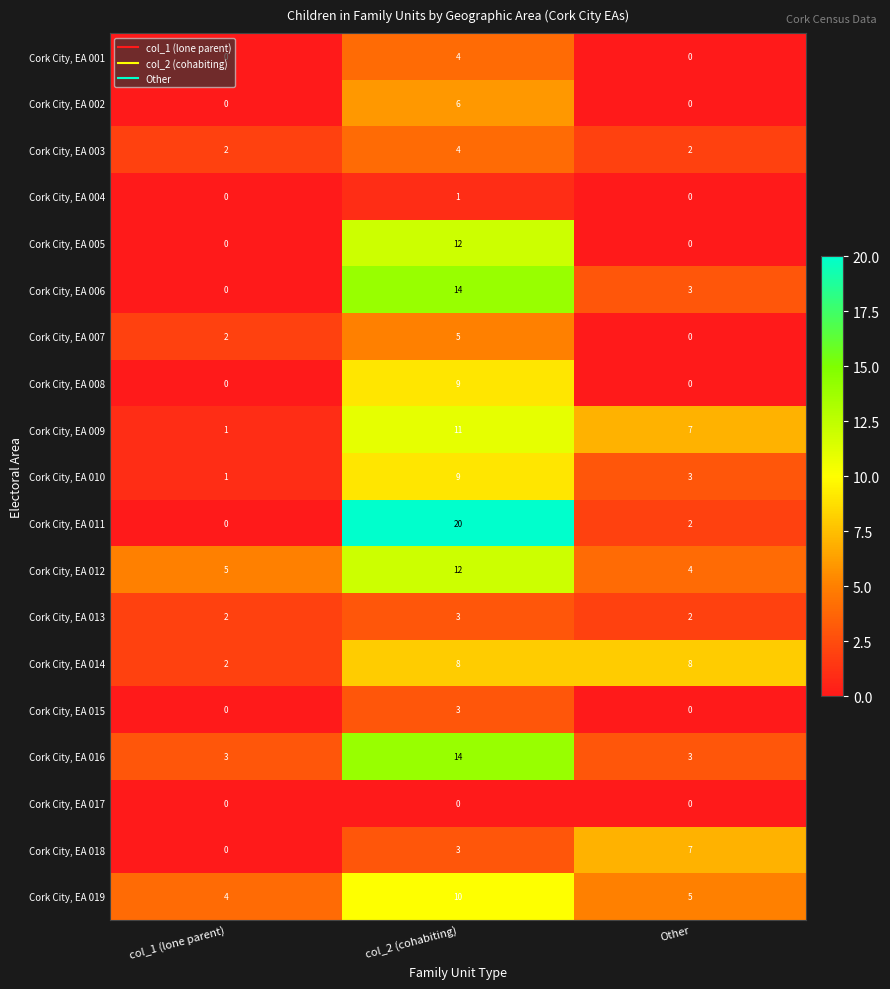

Rank the categories by Cork City, EA 012 value from highest to lowest.

col_2 (cohabiting), col_1 (lone parent), Other